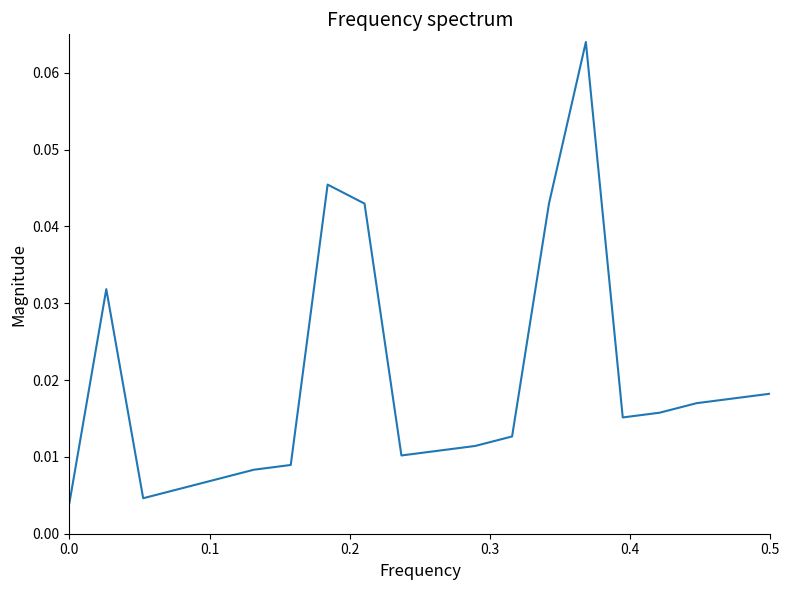

Reading left to right, list all the values displayed in this chart.

0.0	0.0	0.0	0.0	0.0	0.0	0.0	0.0	0.0	0.0	0.0	0.0	0.0	0.0	0.1	0.0	0.0	0.0	0.0	0.0